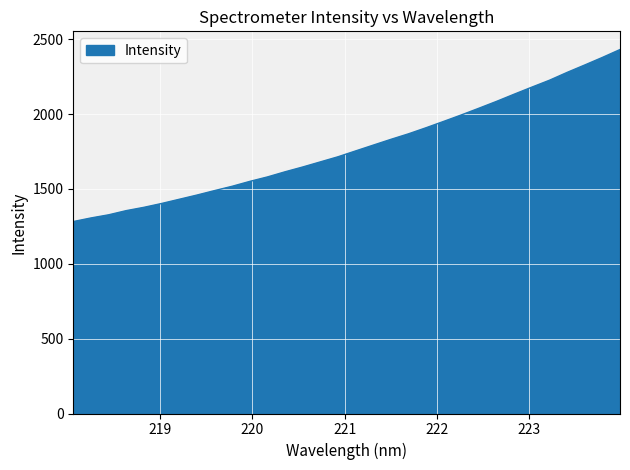

What is the difference between the maximum and minimum values?

1149.2